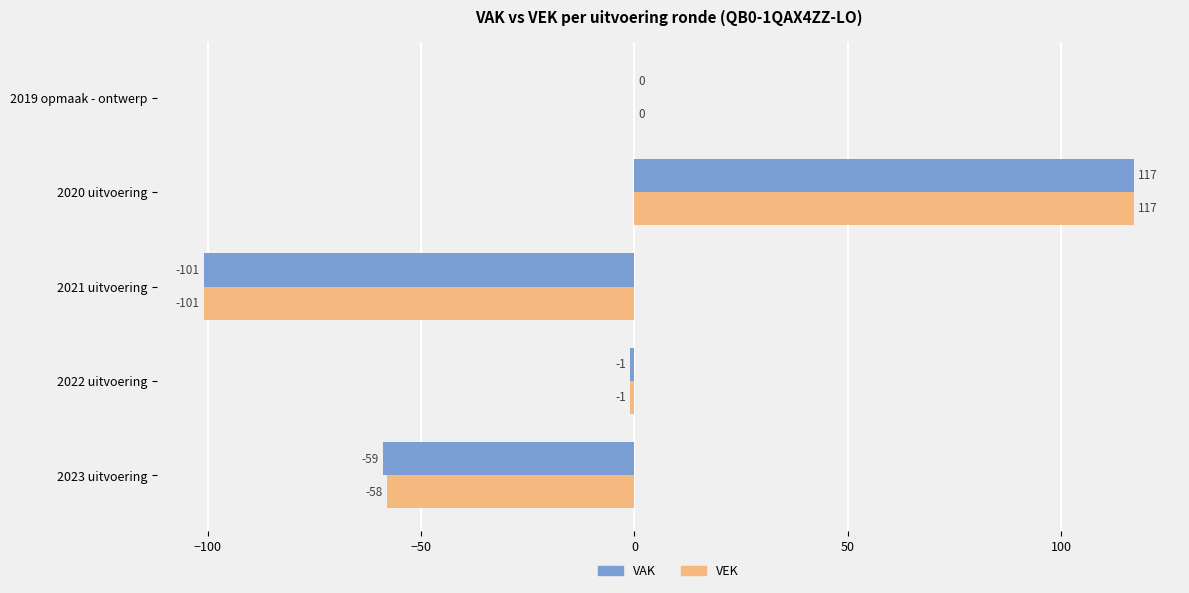

True or false: VEK has a value of -101 at 2021 uitvoering.

True